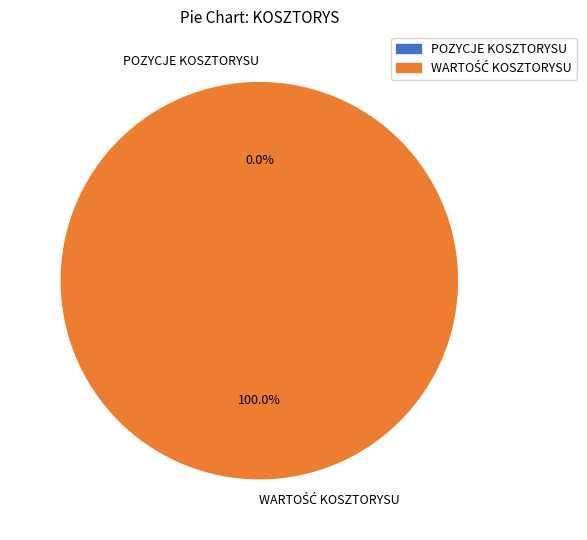

Combined, what portion of the pie is WARTOŚĆ KOSZTORYSU and POZYCJE KOSZTORYSU?

100.0%